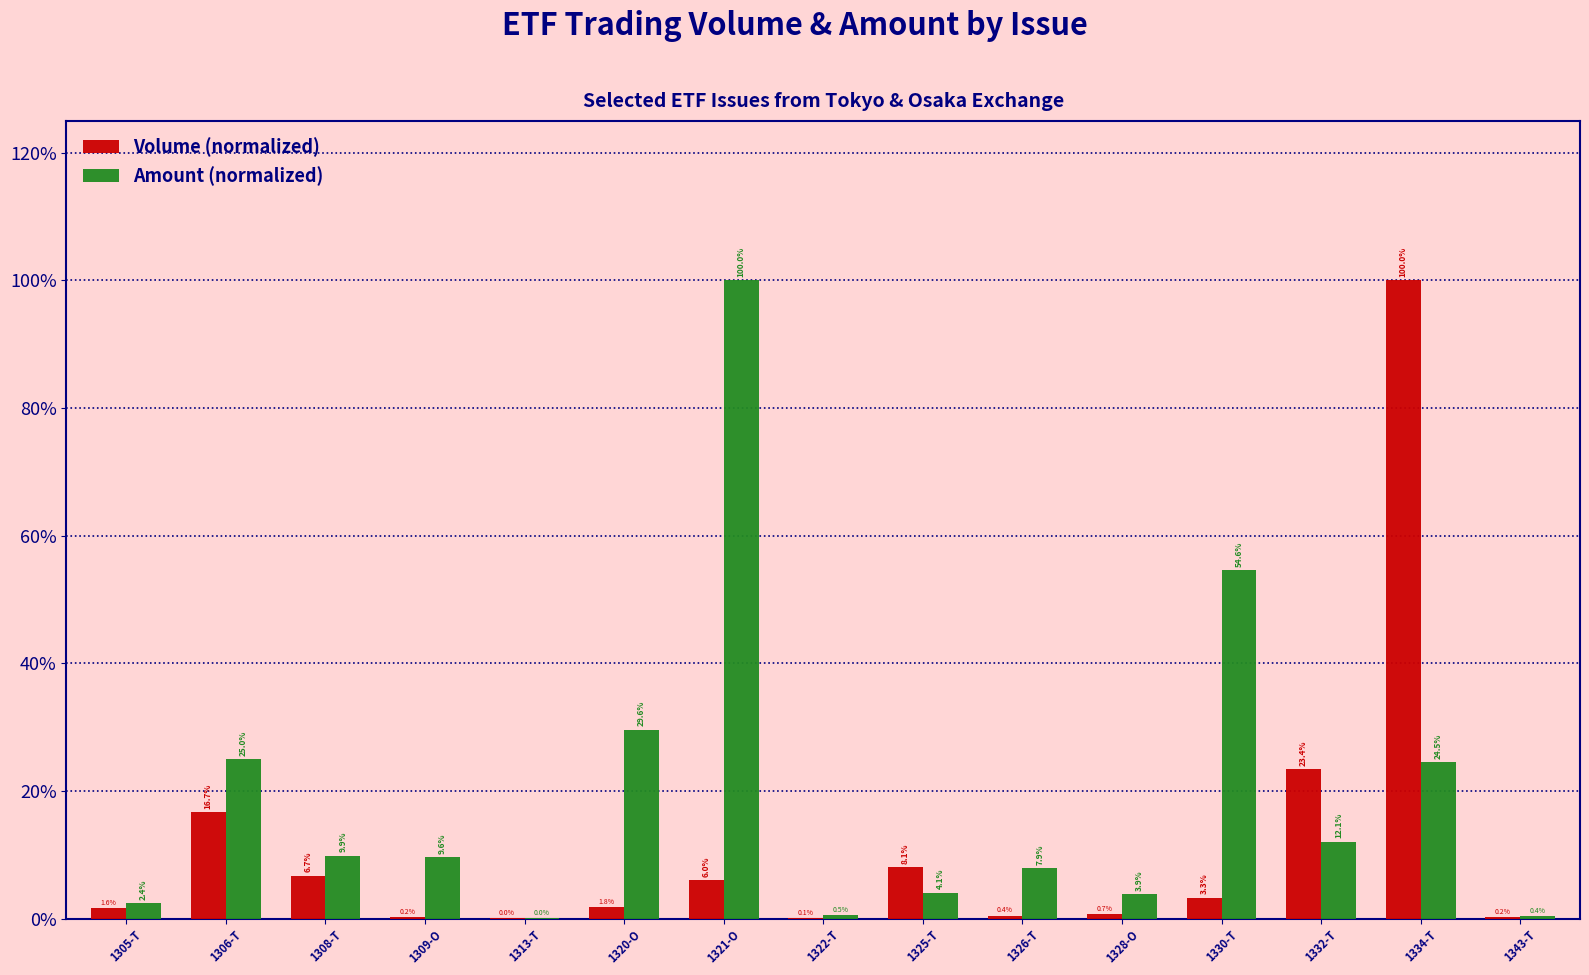

Is the value of Amount (normalized) at 1320-O greater than the value of Volume (normalized) at 1325-T?

Yes